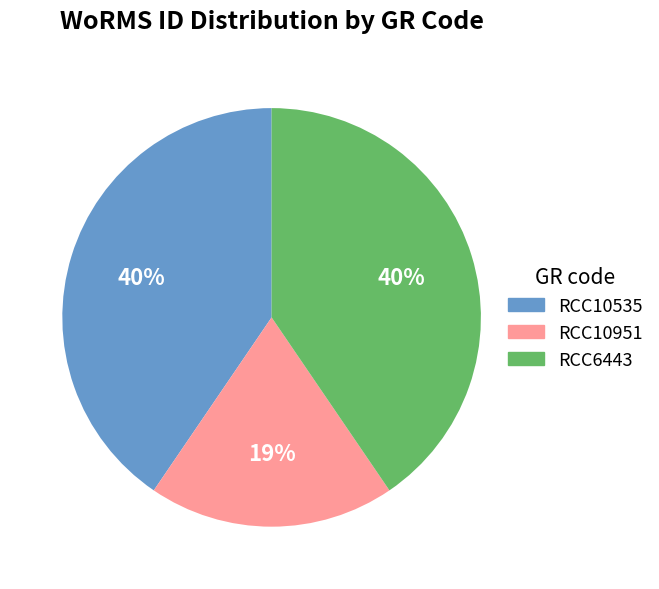

Is the sum of RCC6443 and RCC10535 greater than half?

Yes